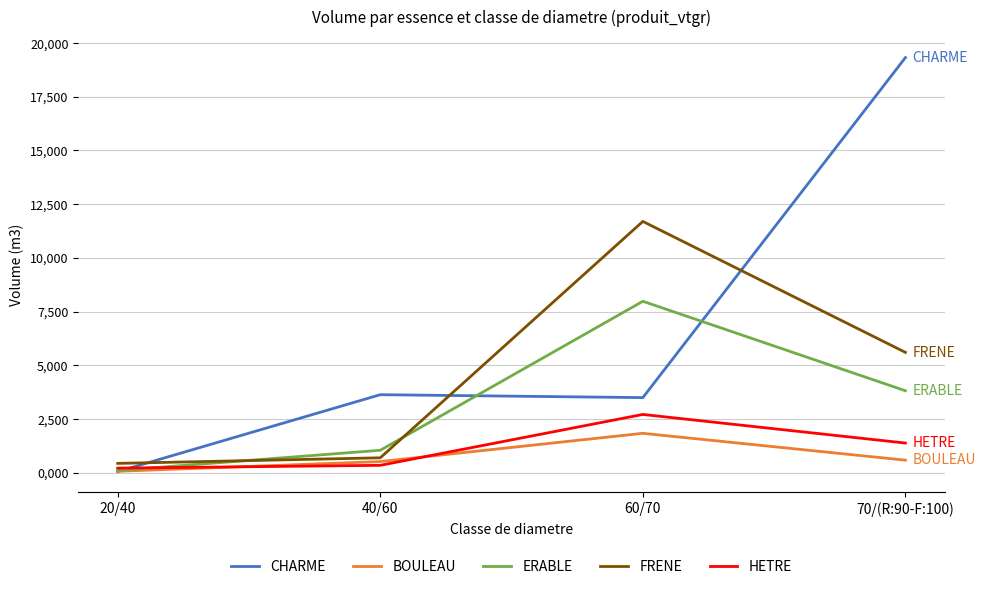

What is the spread (max minus min) of values at 60/70?

9.9